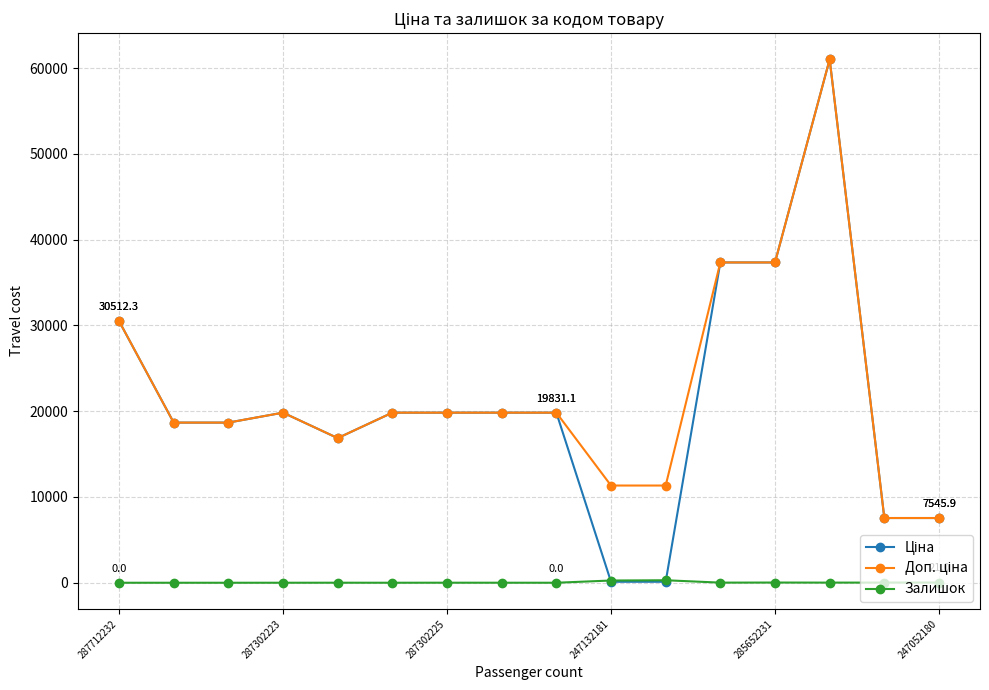

At how many categories does at least one series exceed 6023?

16